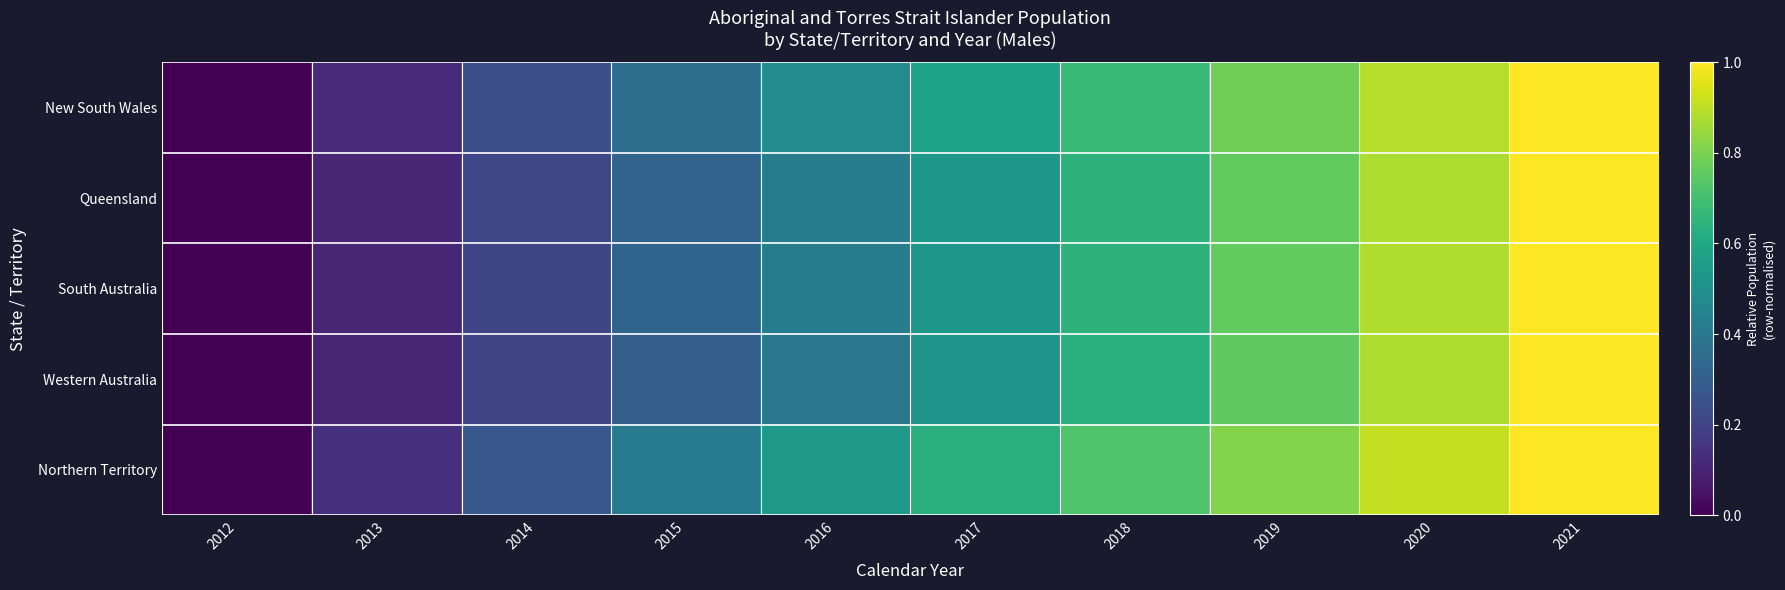

What is the greatest value displayed?

1.0